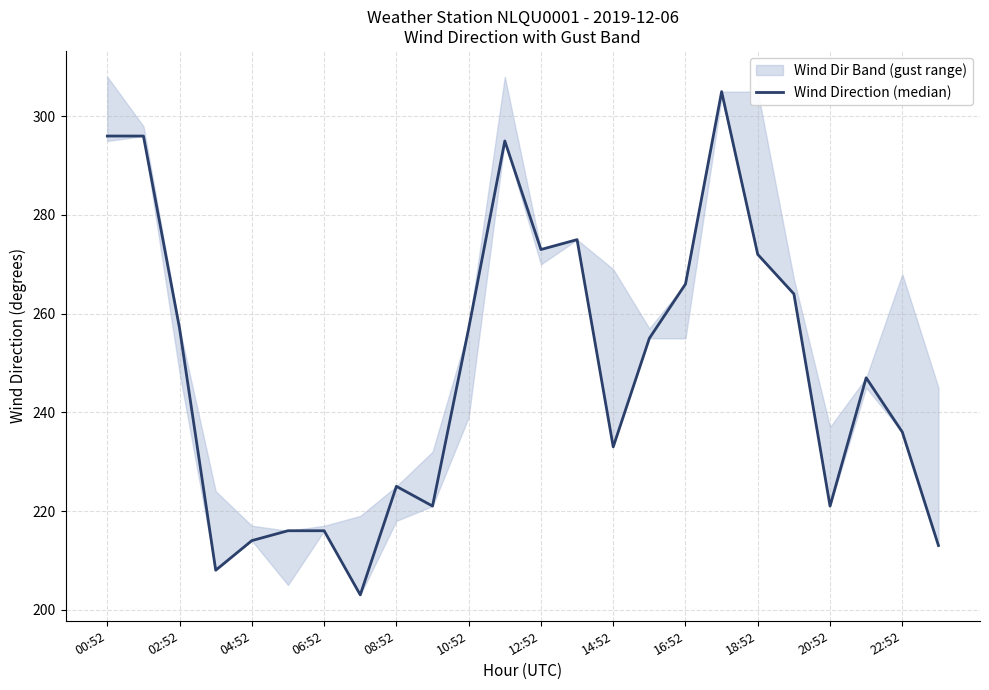

How many interior local valleys (lower than both neighbors) does the data have?

6